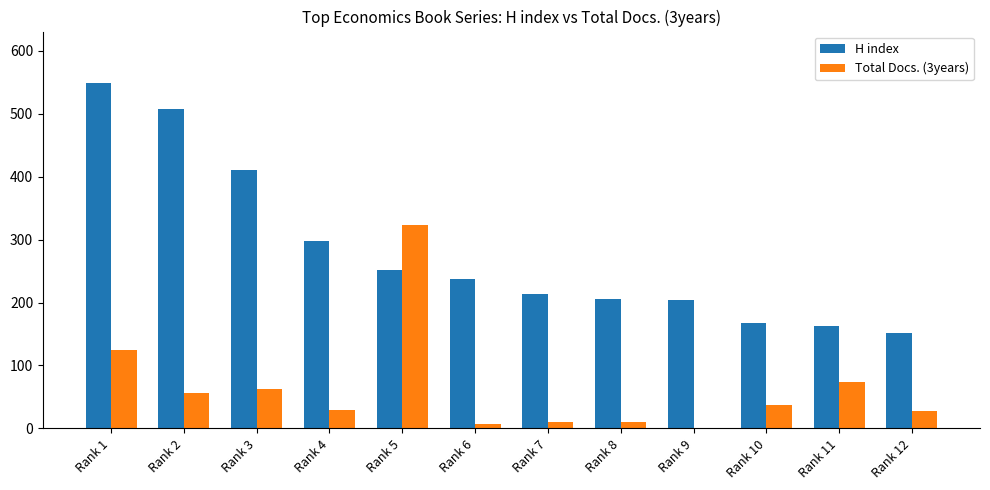

Where does the H index series first go above 237?

Rank 1